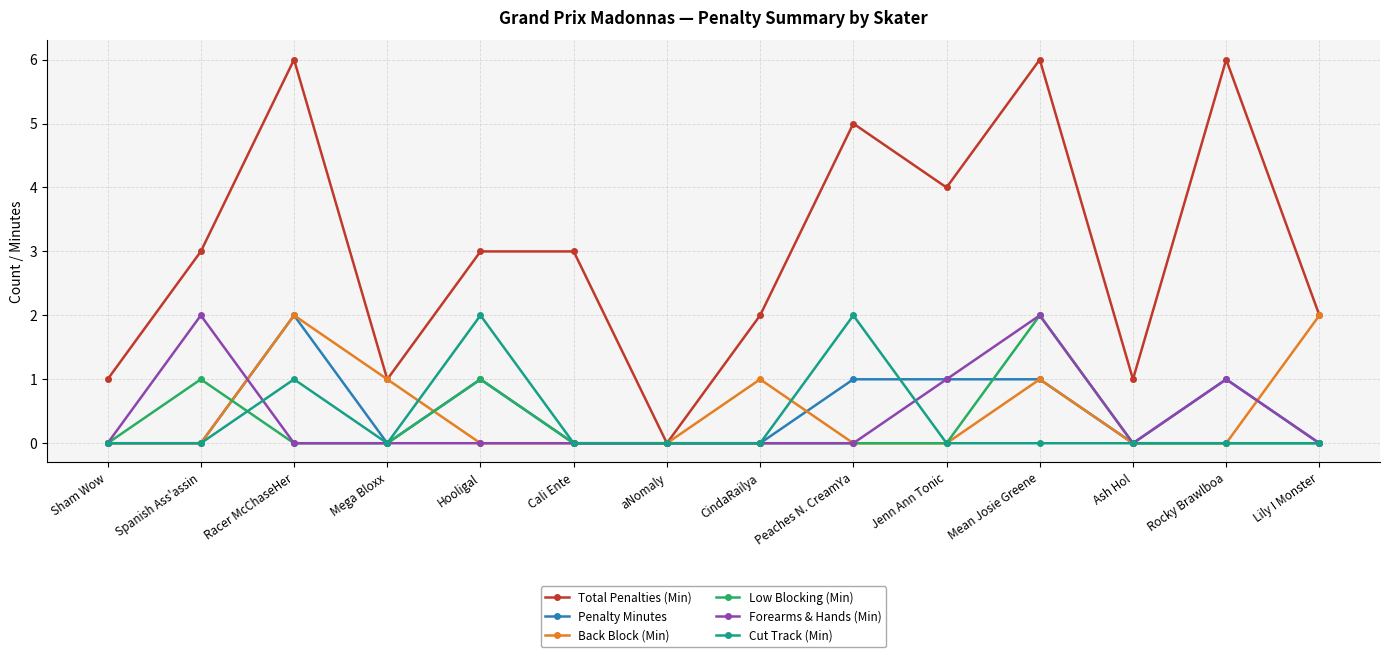

What is the sum of the Forearms & Hands (Min) values at Spanish Ass'assin and Jenn Ann Tonic?

3